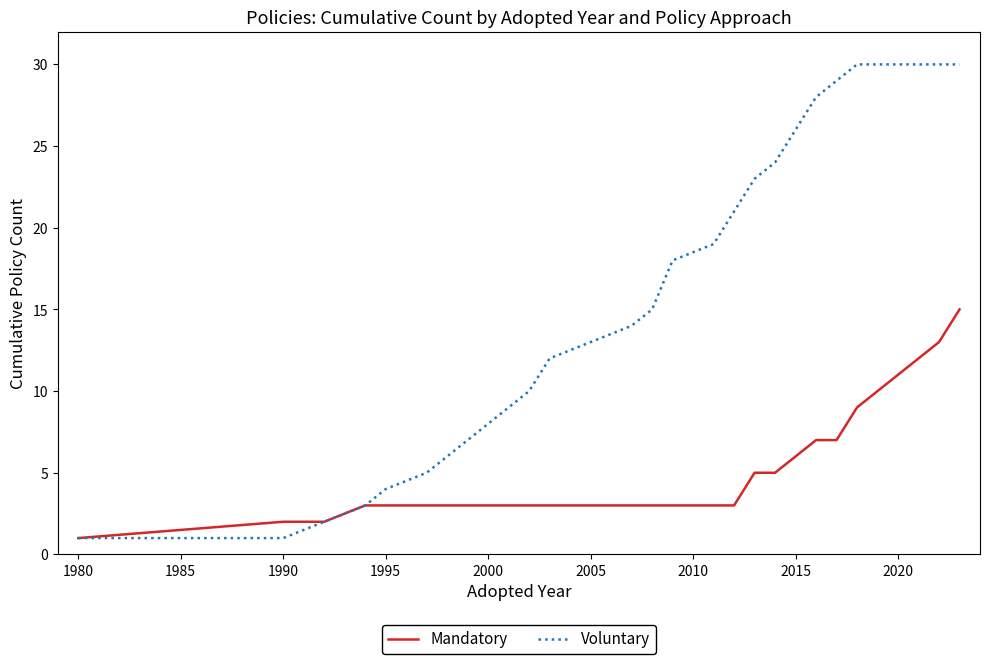

What are all the series names shown in the legend?

Mandatory, Voluntary